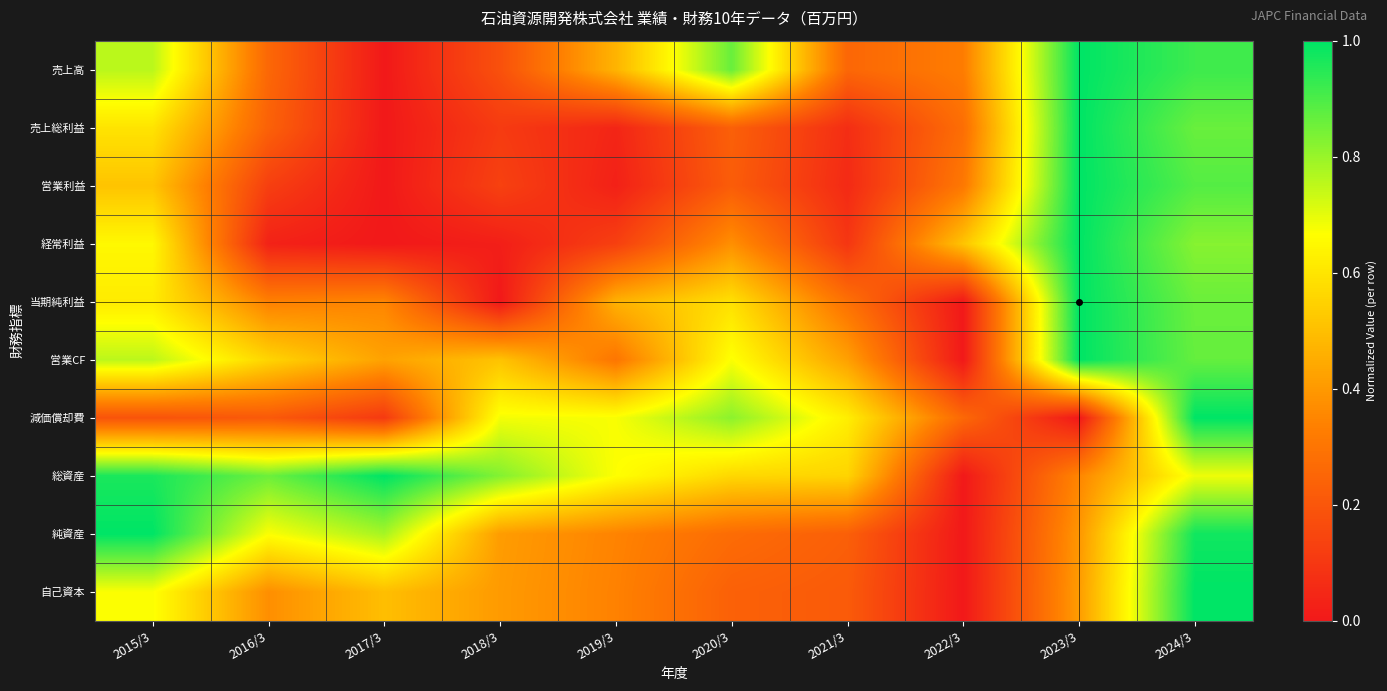

What is the total value across all series at 2018/3?

3.3